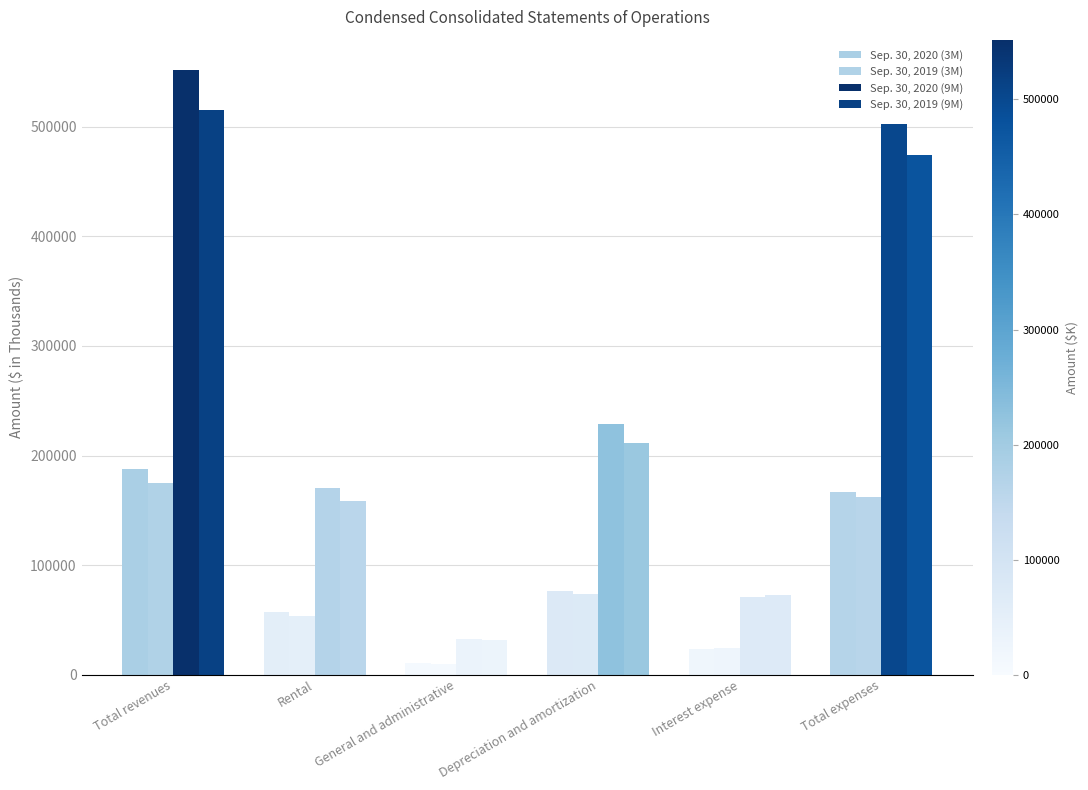

How many groups of bars are there?

6